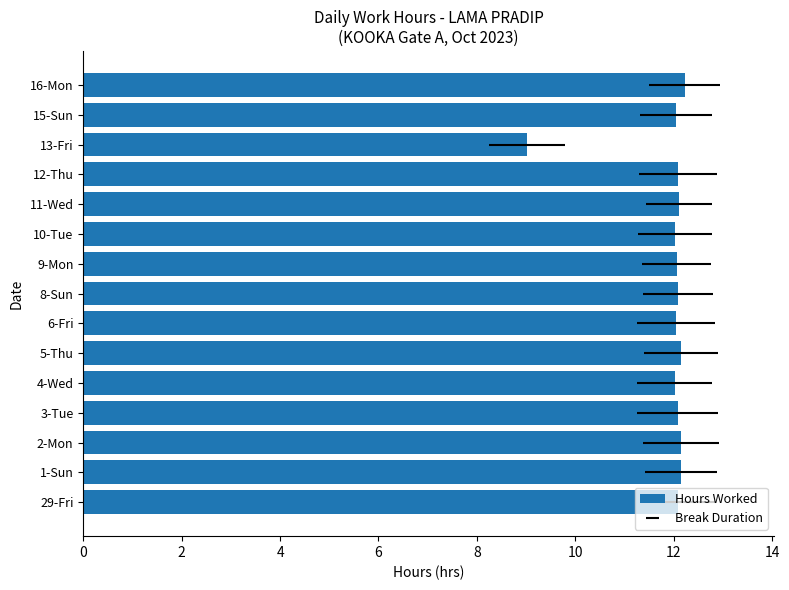

What is the difference between the maximum and minimum values?

3.2